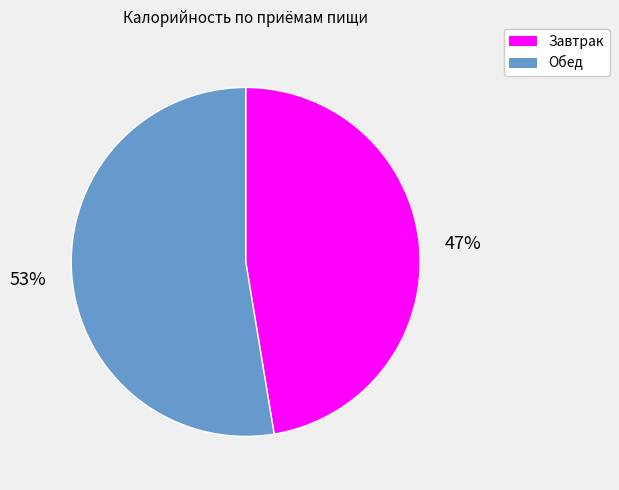

How many slices are in this pie chart?

2